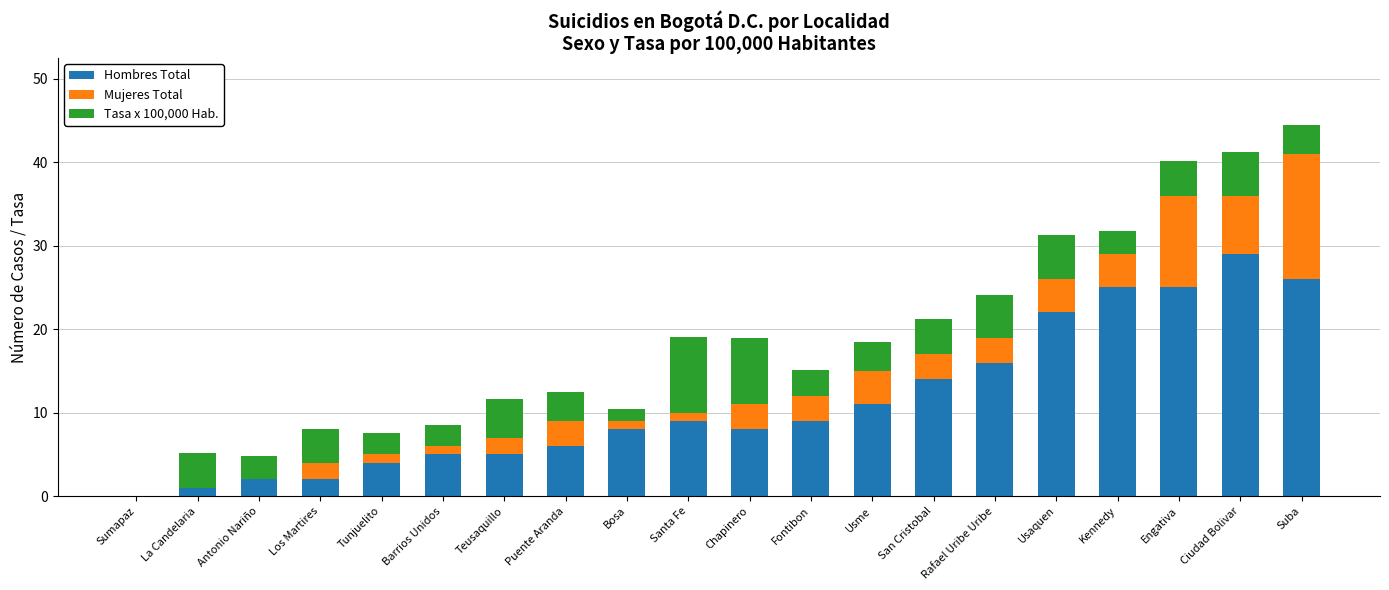

The Hombres Total series shows 3.5 at Puente Aranda. True or false?

False